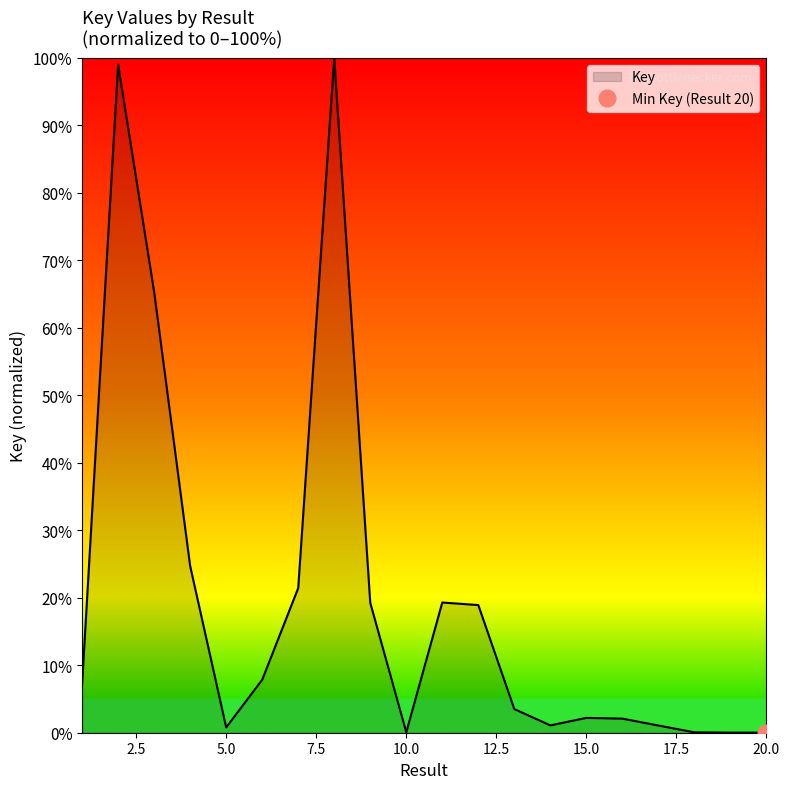

What value does the data have at 6?

7.8